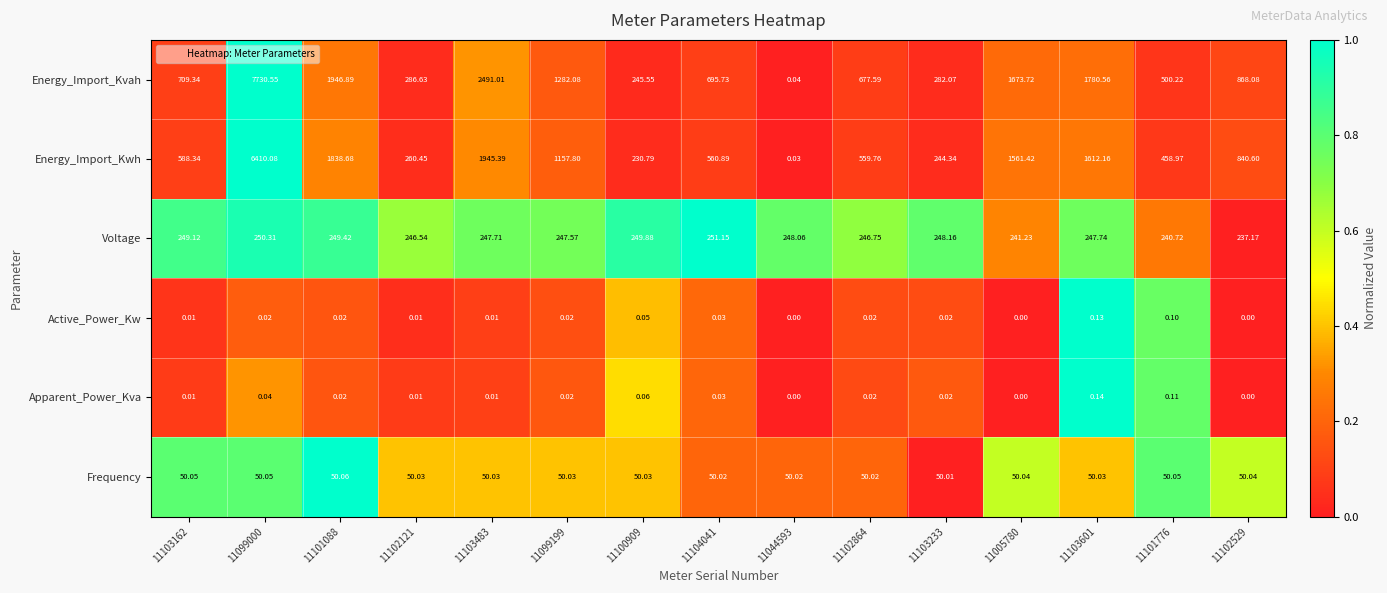

Rank the series at 11099000 from highest to lowest value.

Energy_Import_Kvah, Energy_Import_Kwh, Voltage, Frequency, Apparent_Power_Kva, Active_Power_Kw